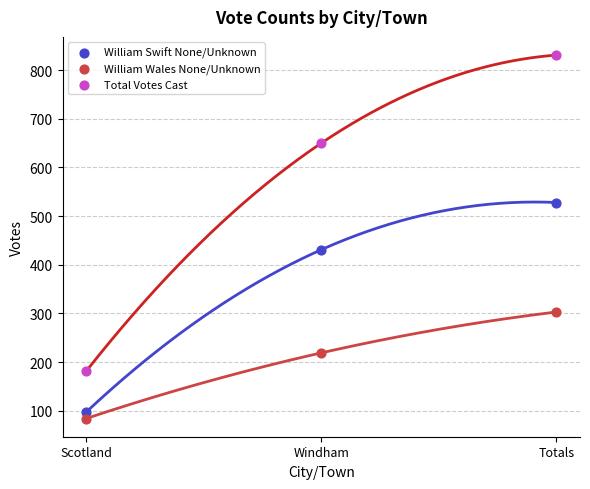

Which series has the widest spread of Y values?

Total Votes Cast